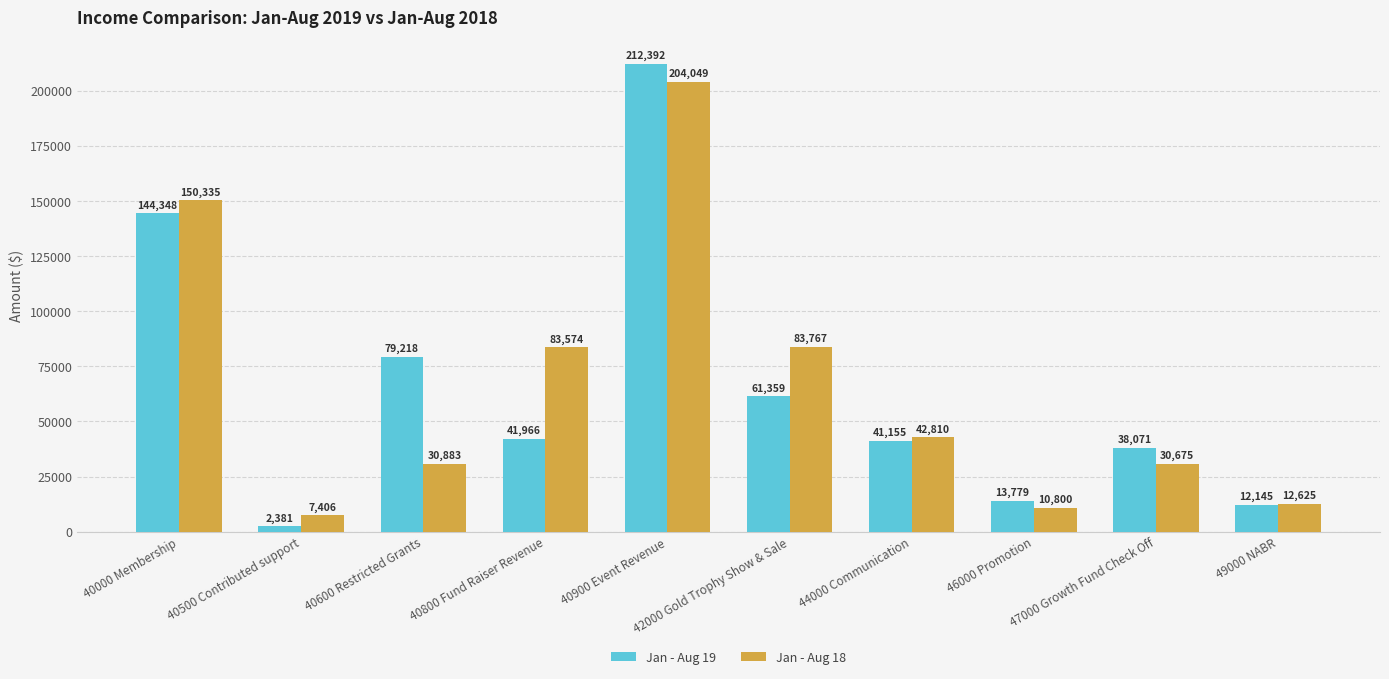

What is the label of the 5th bar from the right?

42000 Gold Trophy Show & Sale